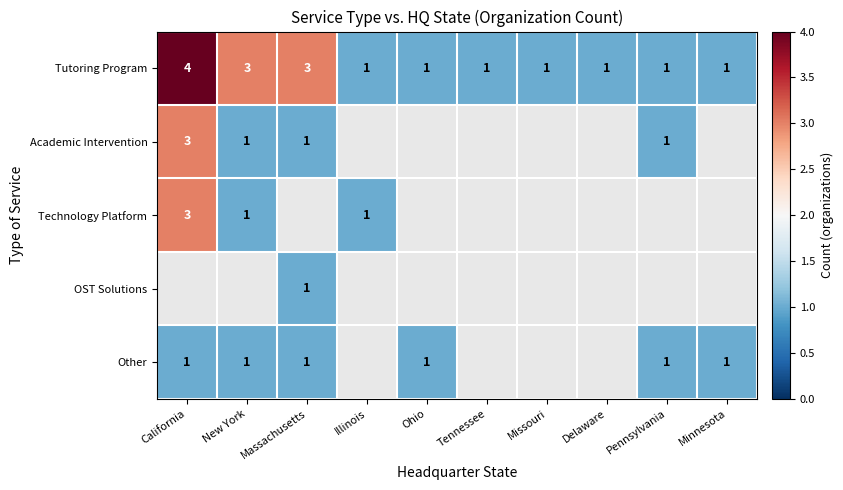

At how many categories does at least one series exceed 2?

3